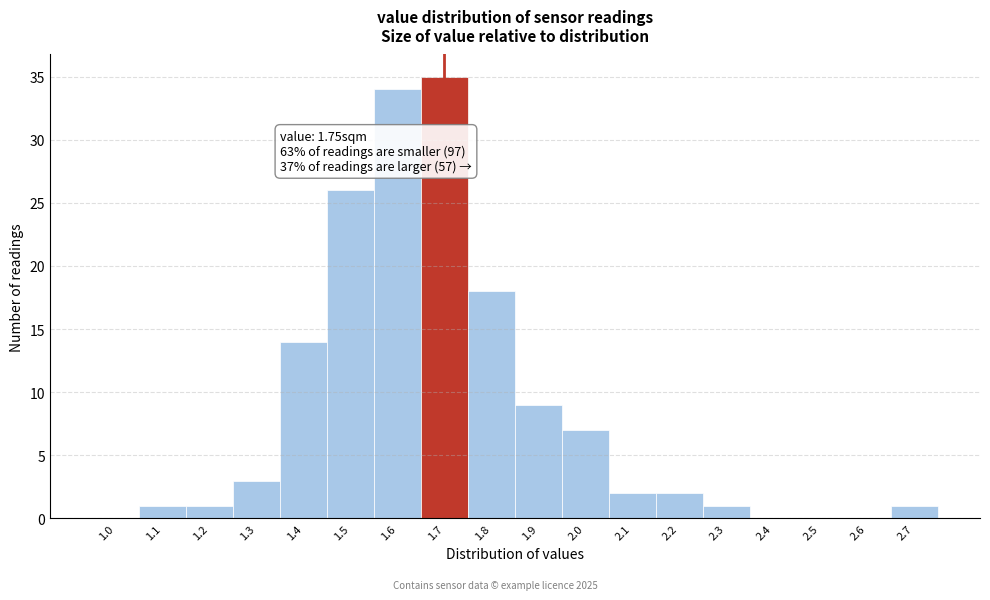

Reading left to right, what are all the values shown in this chart?

1.0=0	1.1=1	1.2=1	1.3=3	1.4=14	1.5=26	1.6=34	1.7=35	1.8=18	1.9=9	2.0=7	2.1=2	2.2=2	2.3=1	2.4=0	2.5=0	2.6=0	2.7=1